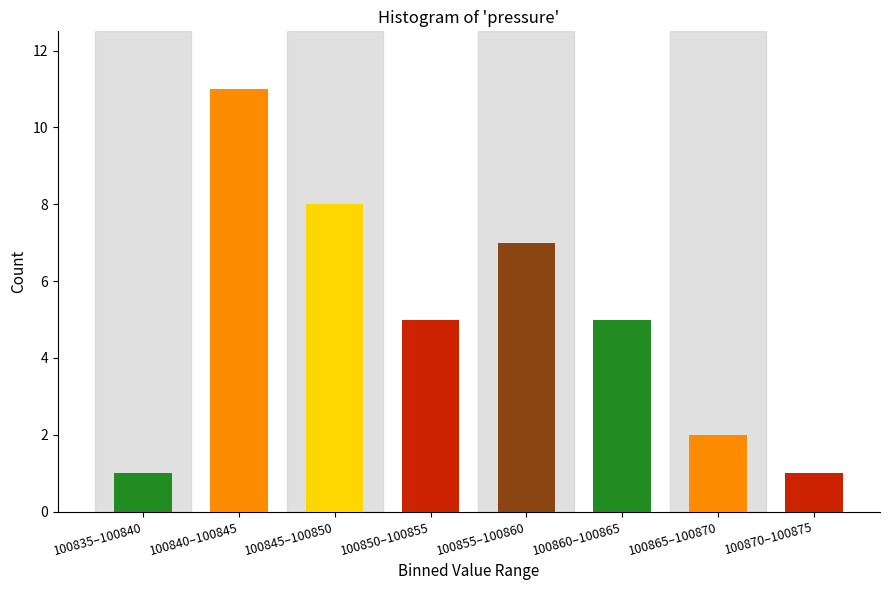

Reading left to right, extract all data points from this chart.

100835–100840=1	100840–100845=11	100845–100850=8	100850–100855=5	100855–100860=7	100860–100865=5	100865–100870=2	100870–100875=1